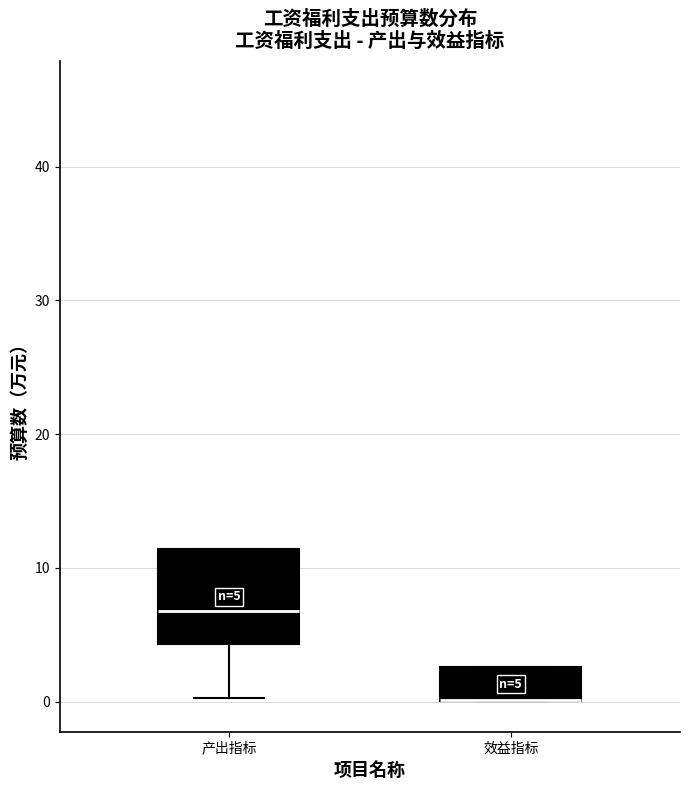

Comparing the boxes themselves (not the whiskers), which one is the tallest?

产出指标